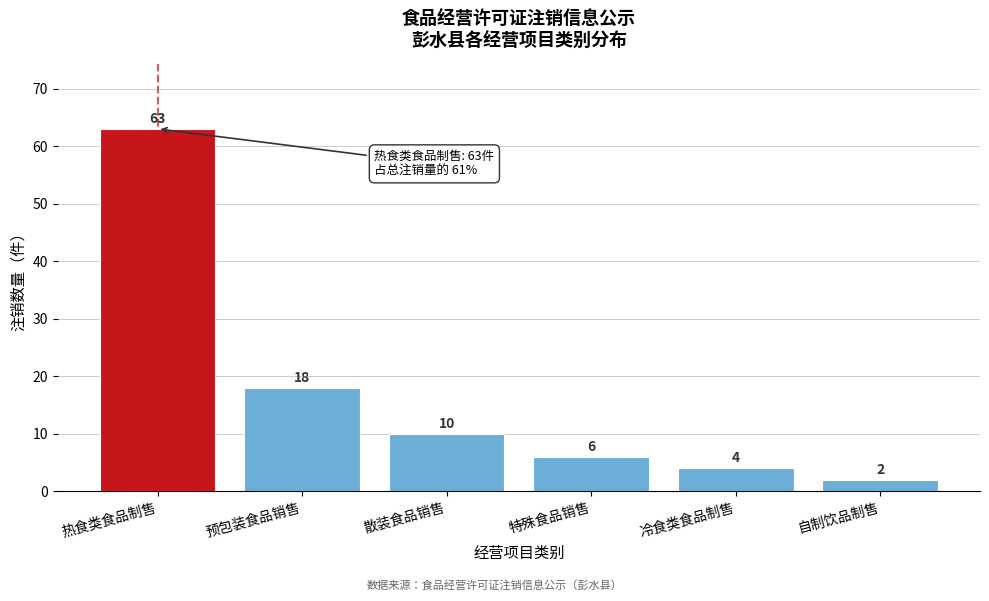

Reading left to right, what are all the values shown in this chart?

63	18	10	6	4	2